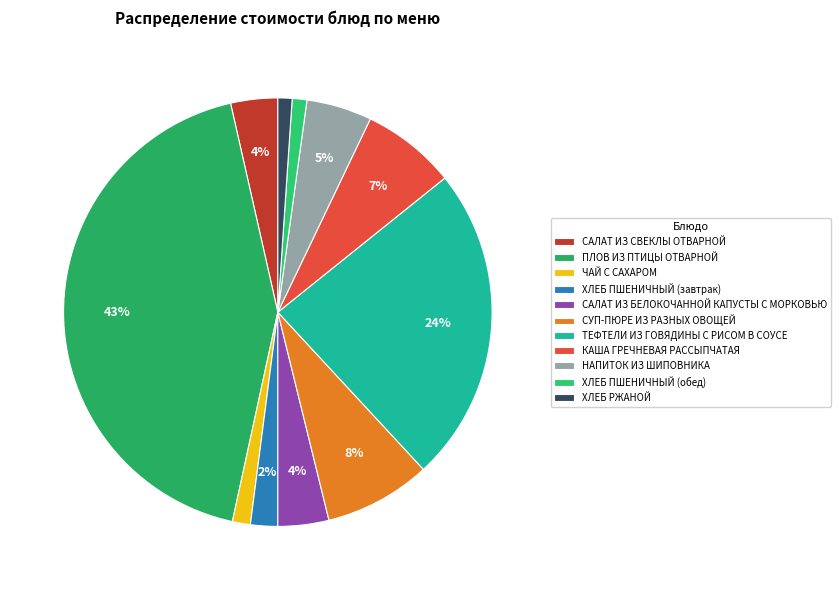

Is the sum of САЛАТ ИЗ БЕЛОКОЧАННОЙ КАПУСТЫ С МОРКОВЬЮ and КАША ГРЕЧНЕВАЯ РАССЫПЧАТАЯ greater than half?

No